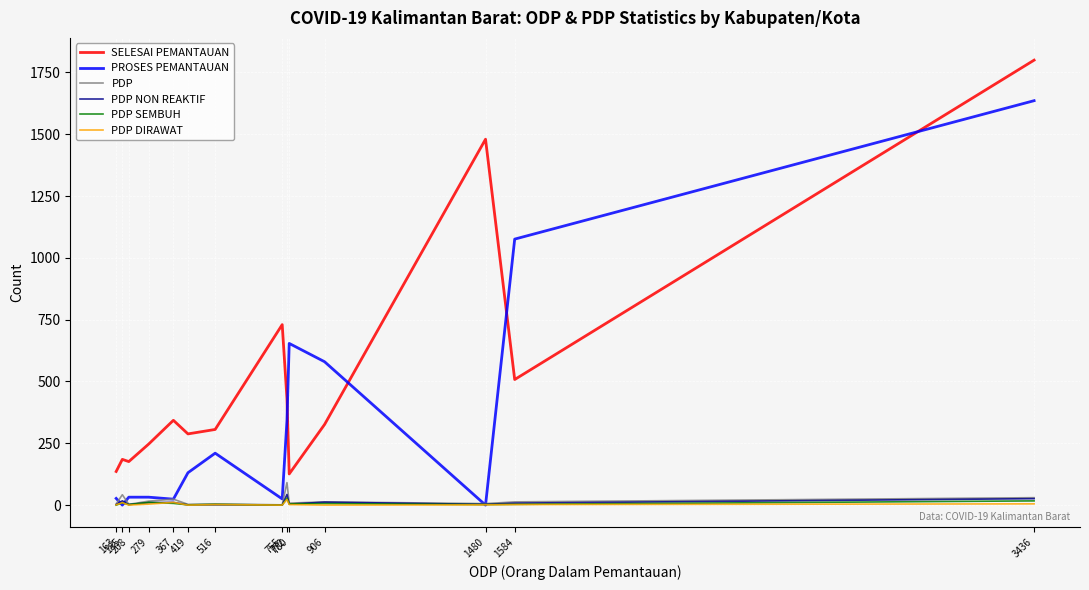

What is the difference between the PDP DIRAWAT values at 780 and 367?

9